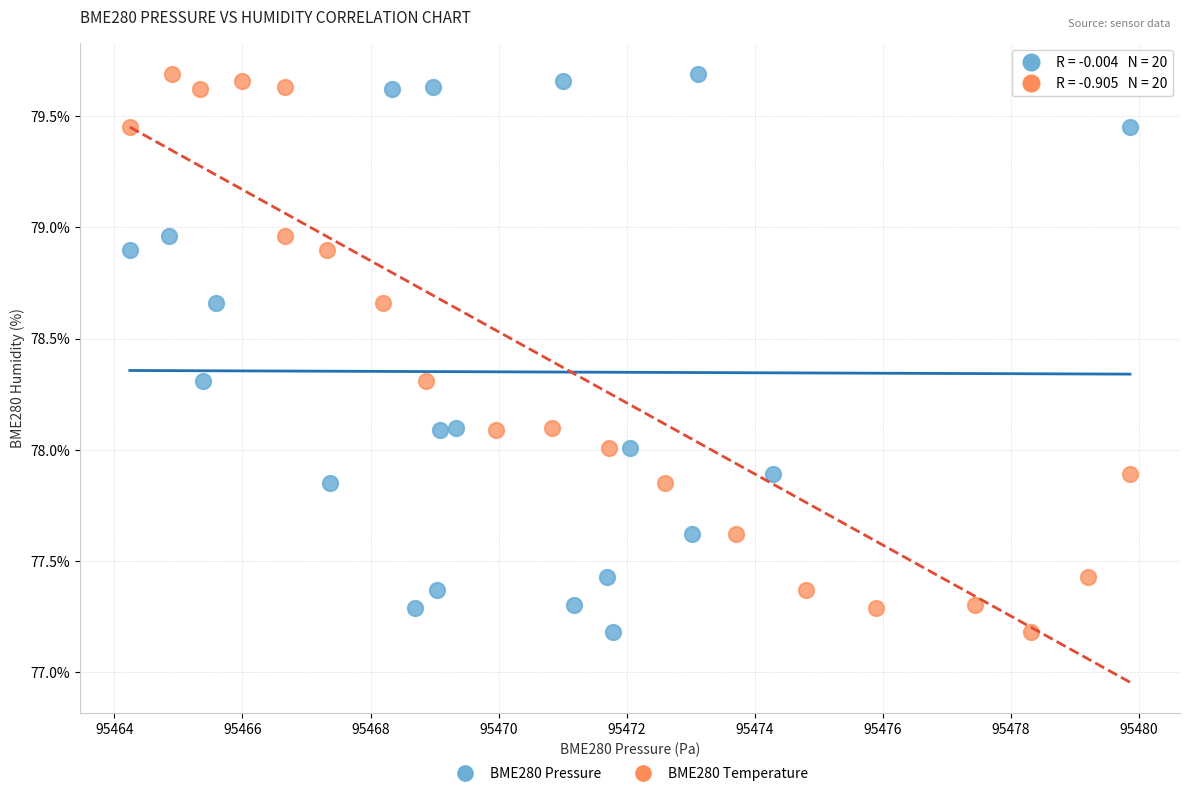

What are all the series names shown in the legend?

BME280 Pressure, BME280 Temperature